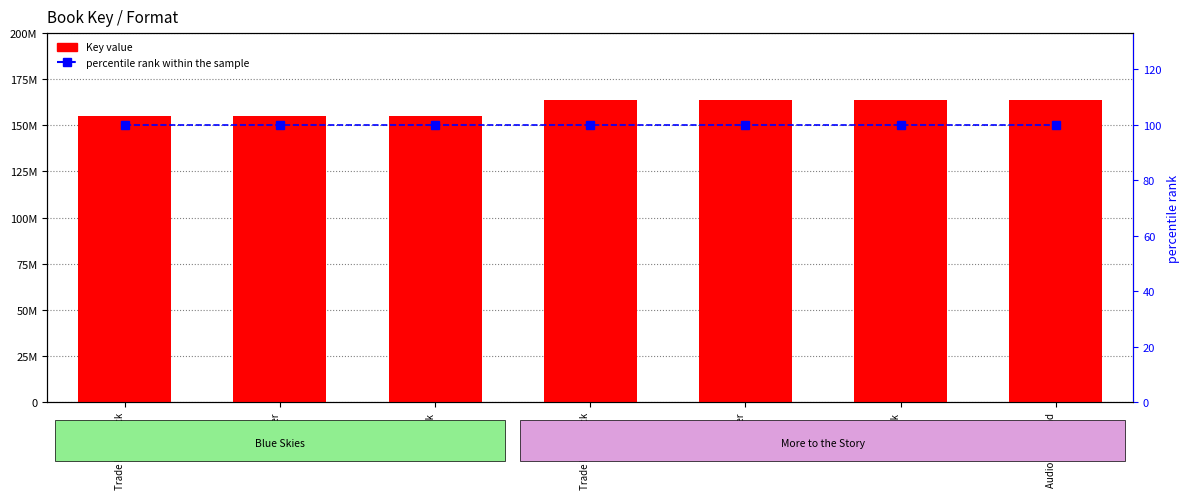

What is the spread (max minus min) of values at Audio Download?

163620873